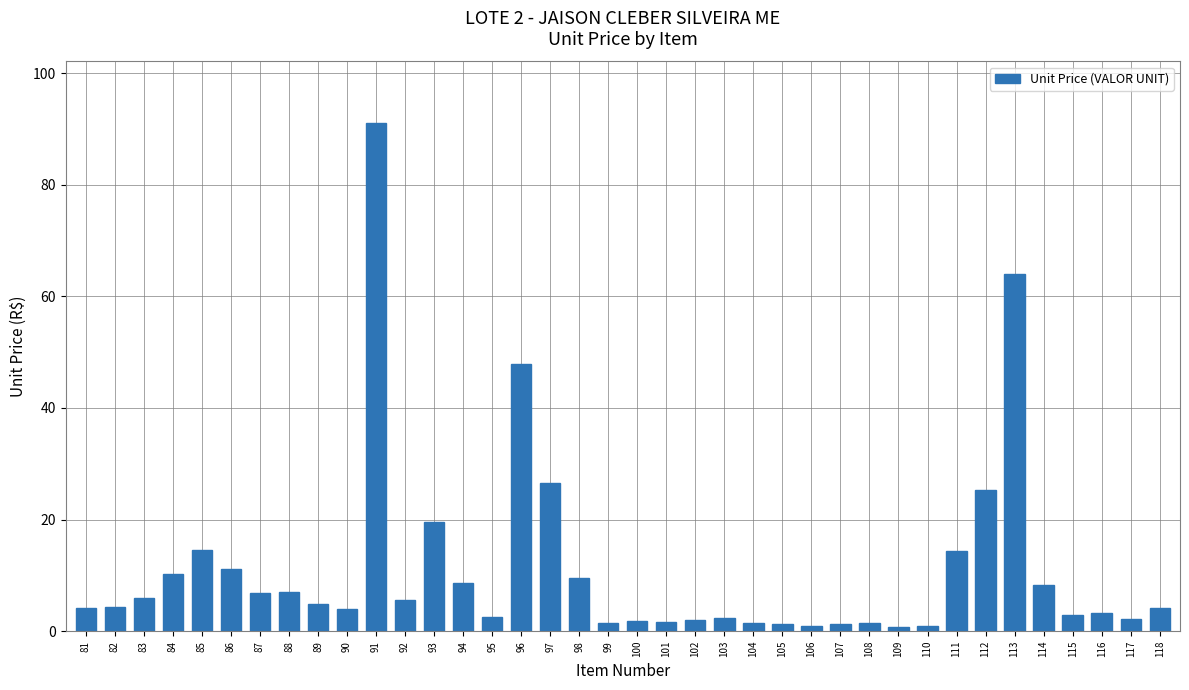

How many bars are there in total?

38